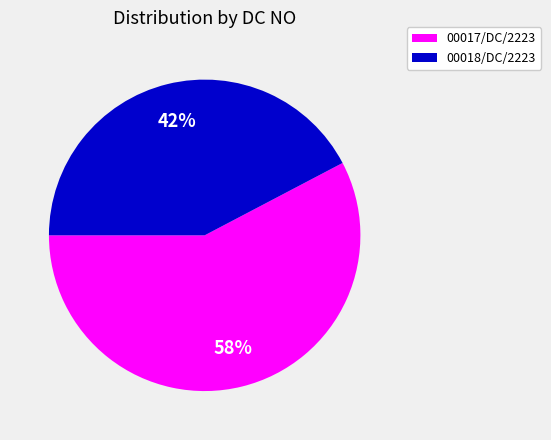

Which slice is the largest?

00017/DC/2223